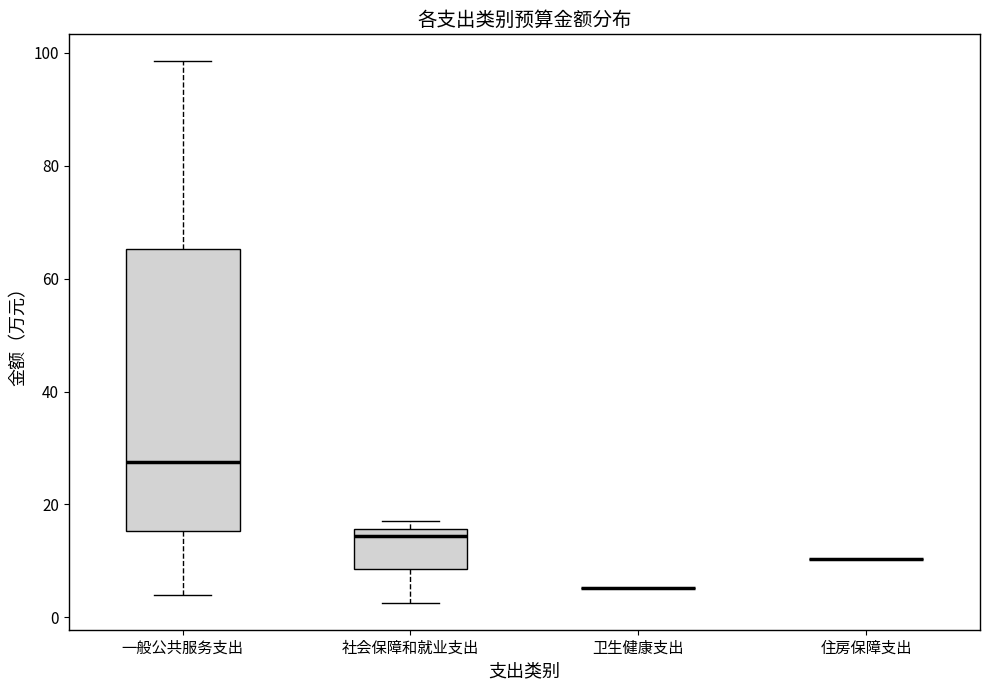

Which box is the tallest, from its lower edge to its upper edge?

一般公共服务支出